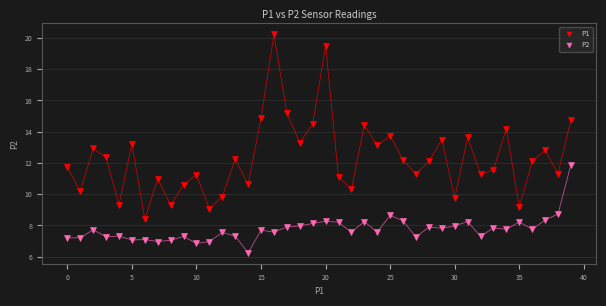

Which series contains the lowest Y value?

P2